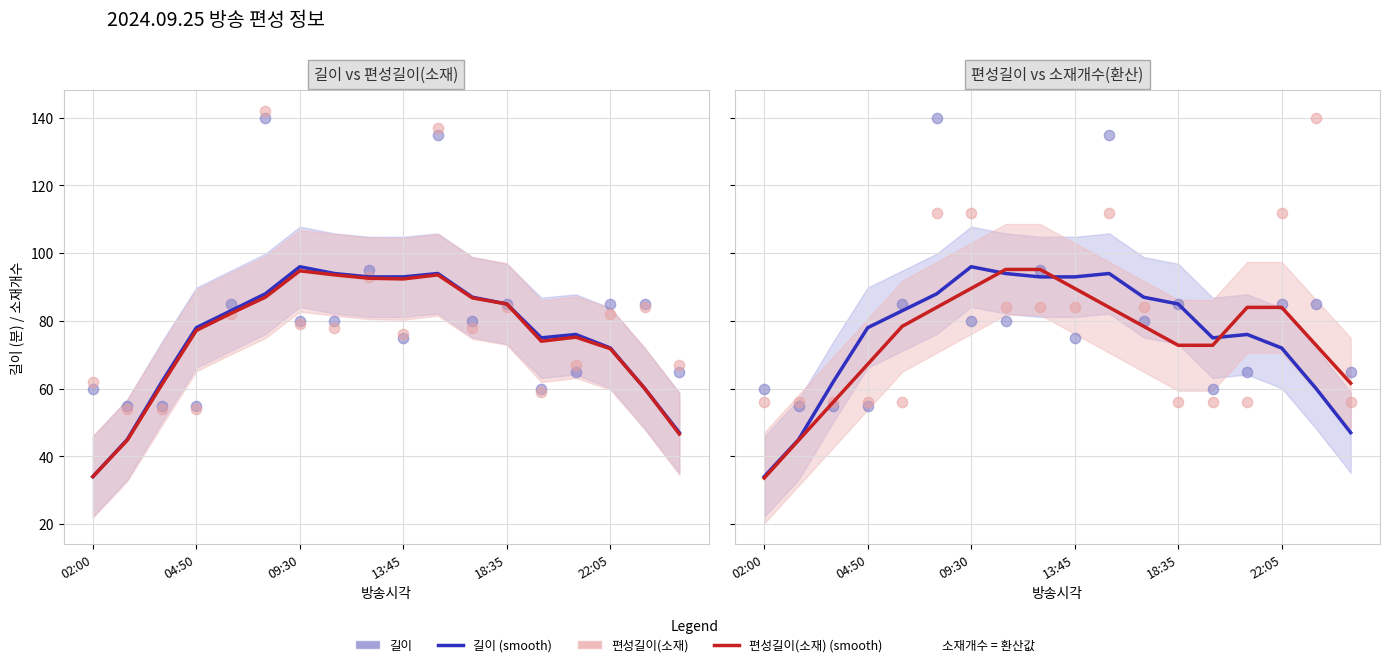

Which series contains the lowest Y value?

편성길이(소재)